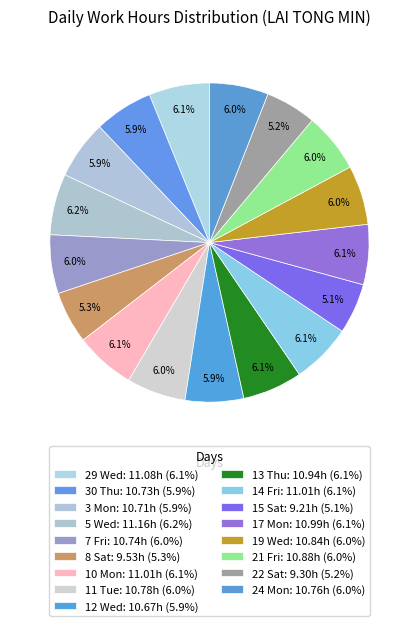

Count the number of slices in the pie.

17